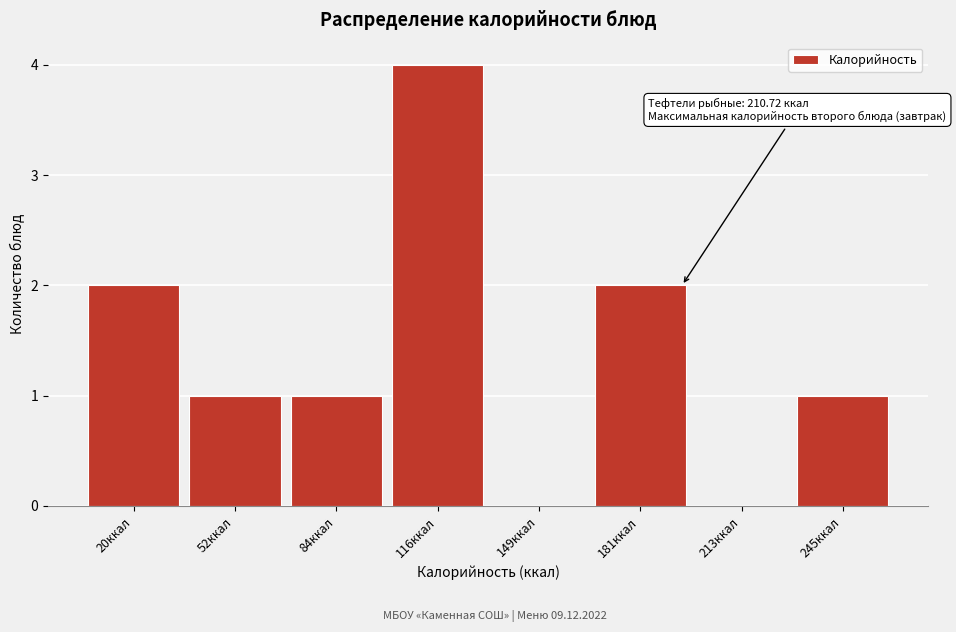

What is the greatest value displayed?

4